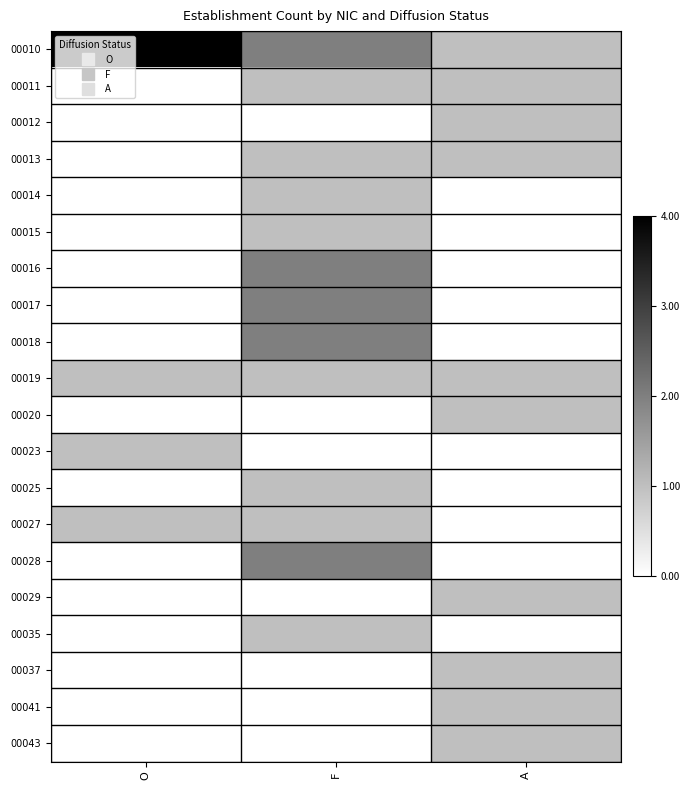

What is the difference between the highest and lowest values at F?

0.5